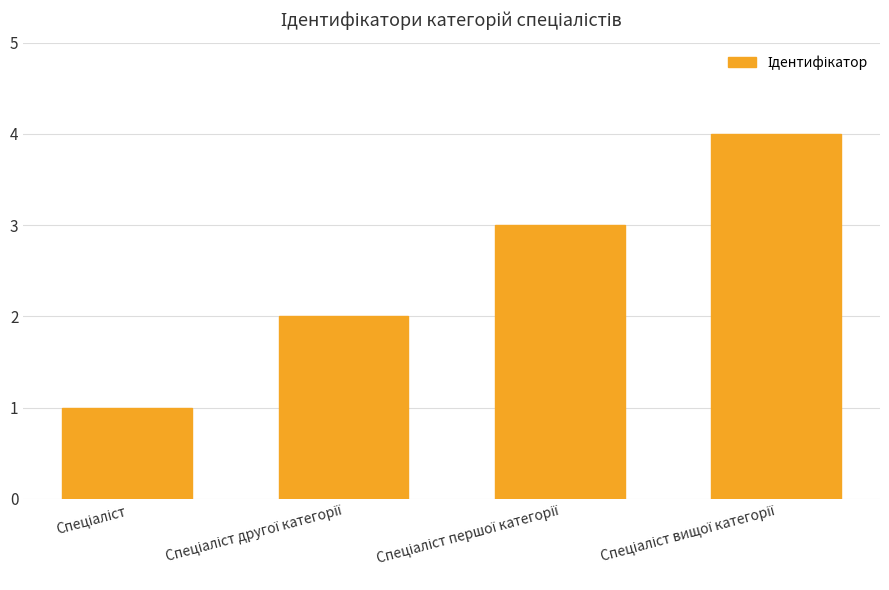

How many series are shown in this chart?

1